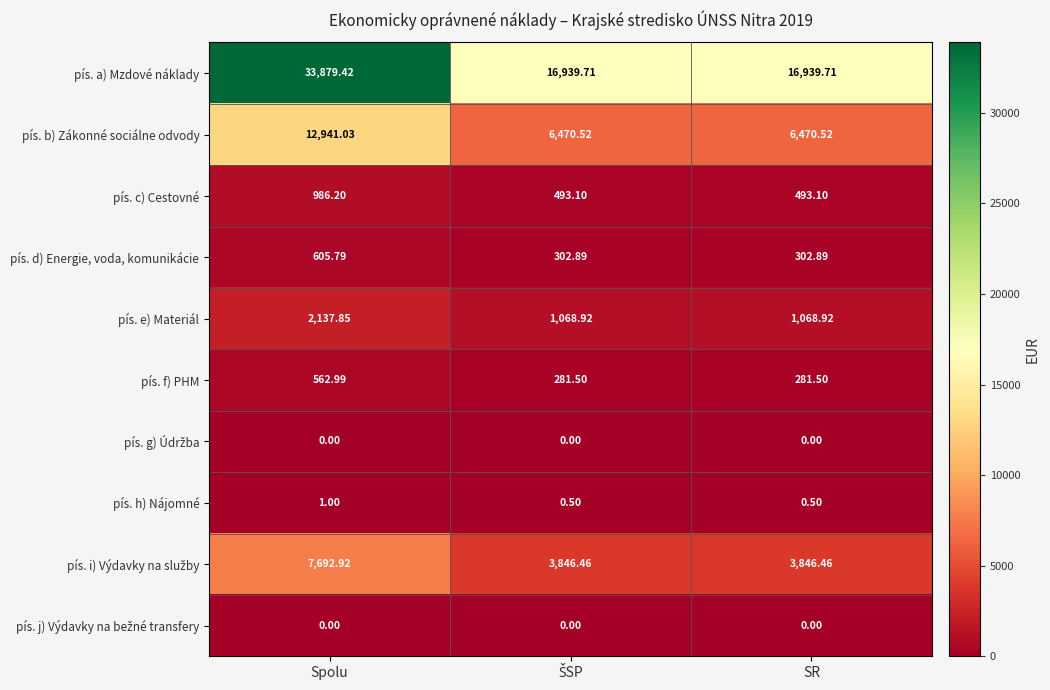

Which series has the widest spread of values?

pís. a) Mzdové náklady